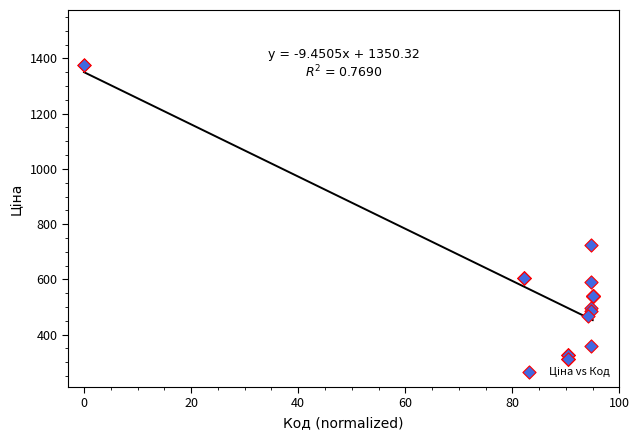

What Y value in the scatter plot is closest to 842?

724.5